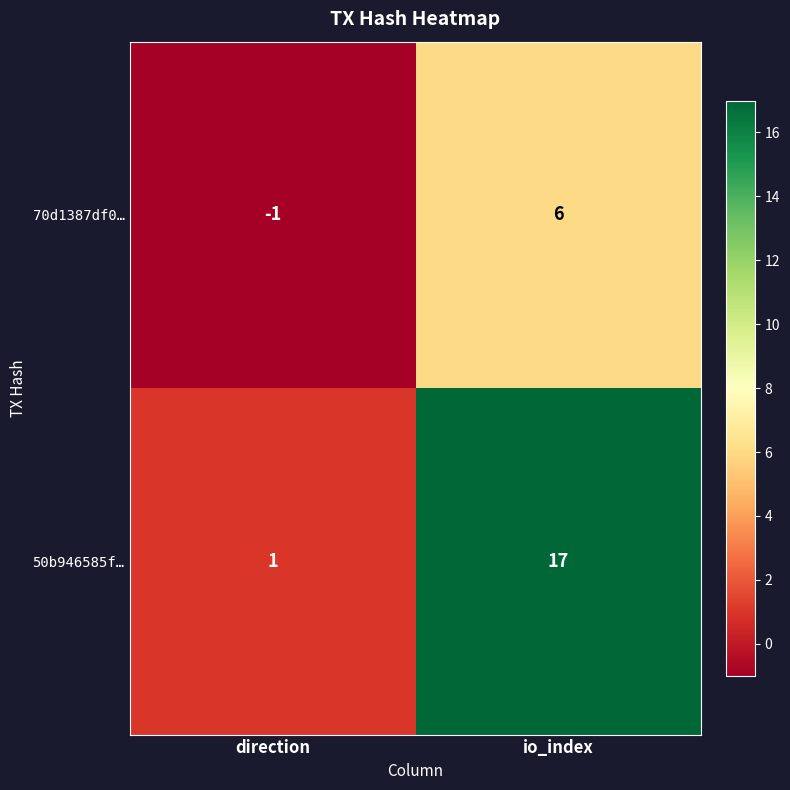

Which series changed the most between direction and io_index?

50b946585f…